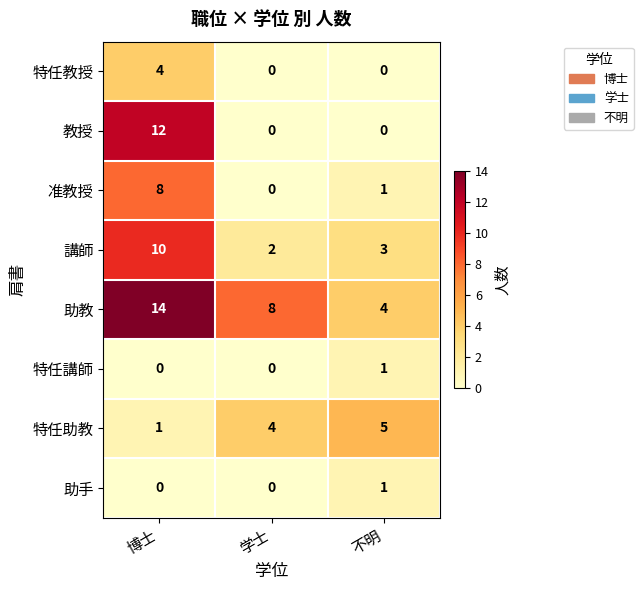

What is the greatest value displayed?

14